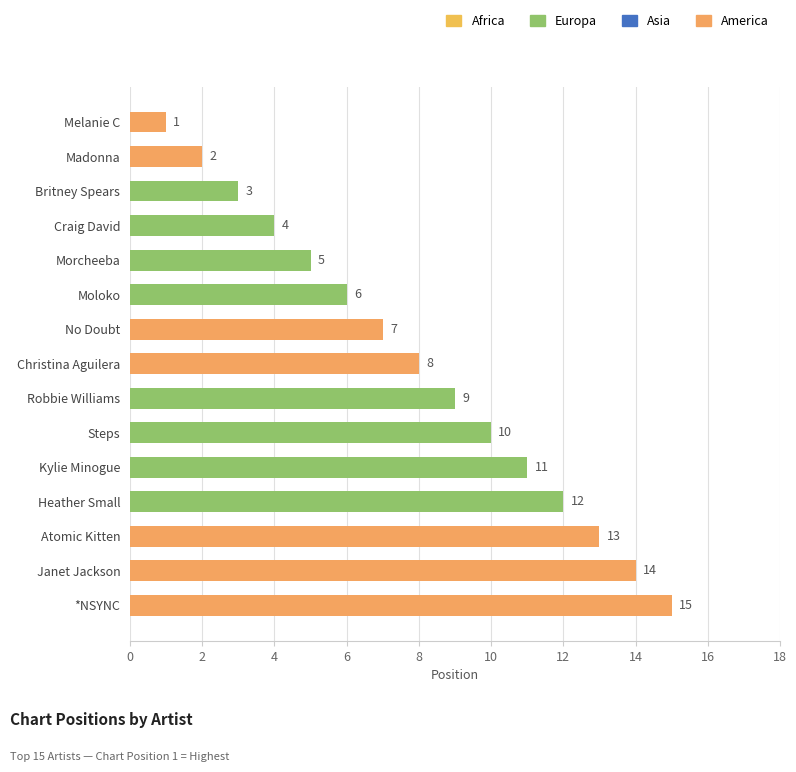

What is the smallest value displayed?

1